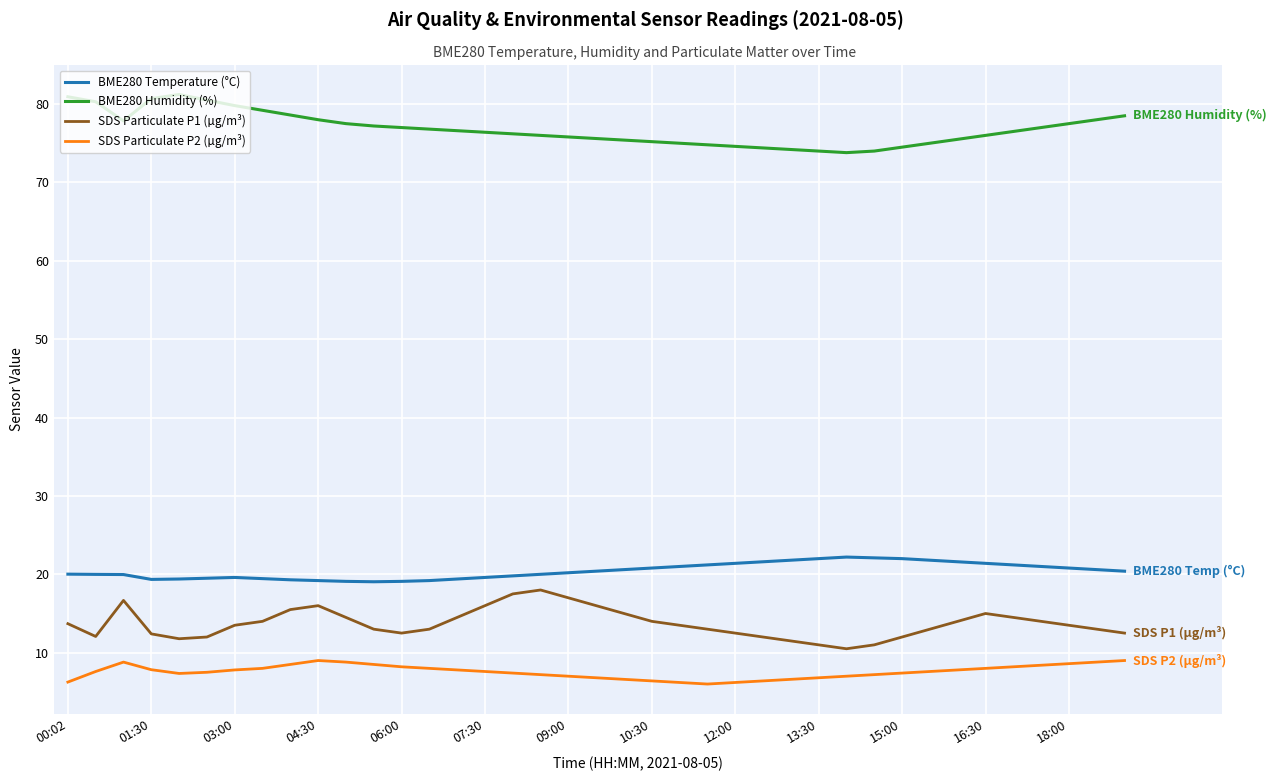

True or false: SDS Particulate P1 (µg/m³) and SDS Particulate P2 (µg/m³) cross at least once.

False